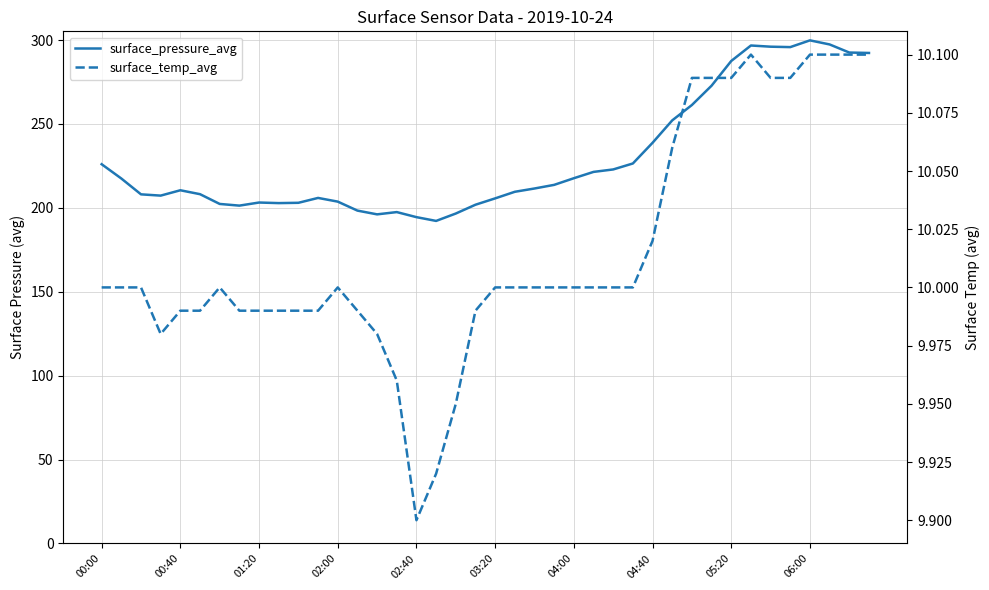

True or false: surface_temp_avg and surface_pressure_avg intersect in this chart.

False